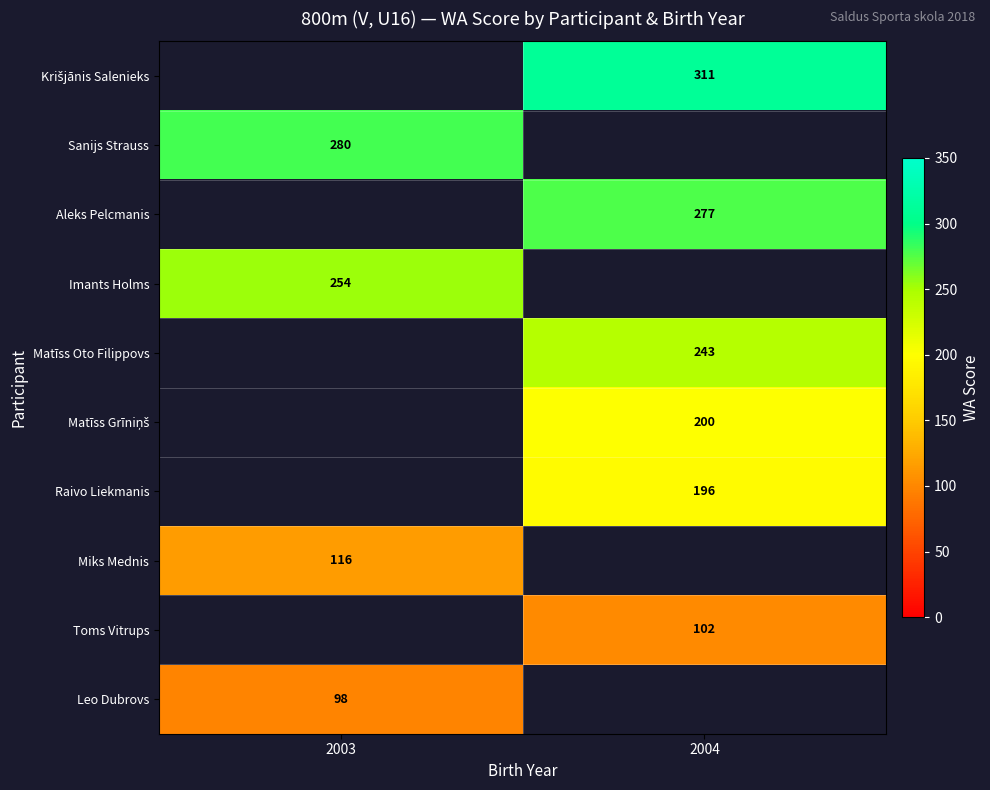

Which category has the highest value across all series?

2004